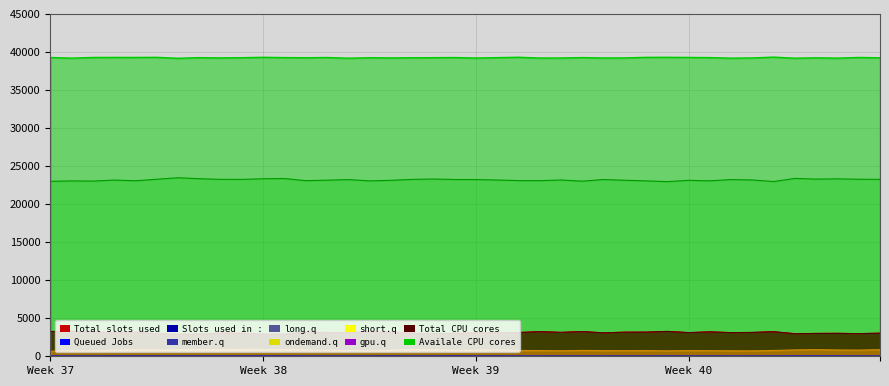

What is the maximum value shown in the chart?

11